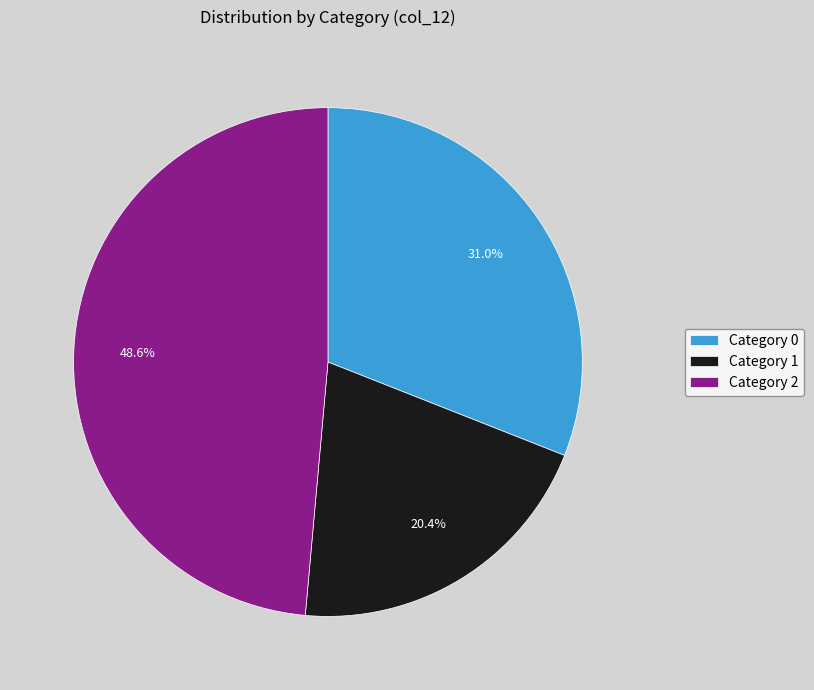

Combined, what portion of the pie is Category 2 and Category 1?

69.0%